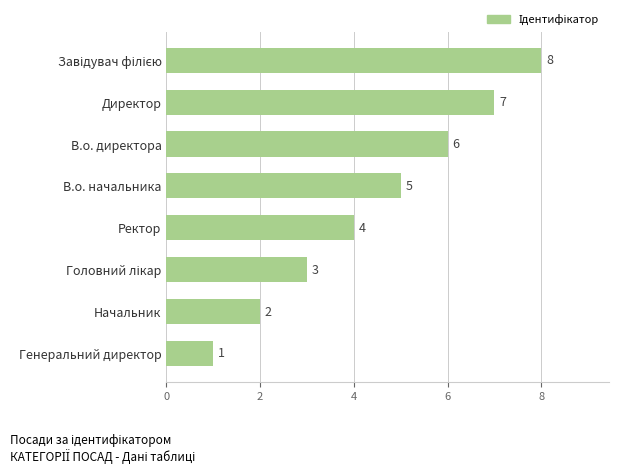

Count the values in the range 3 to 7.

5